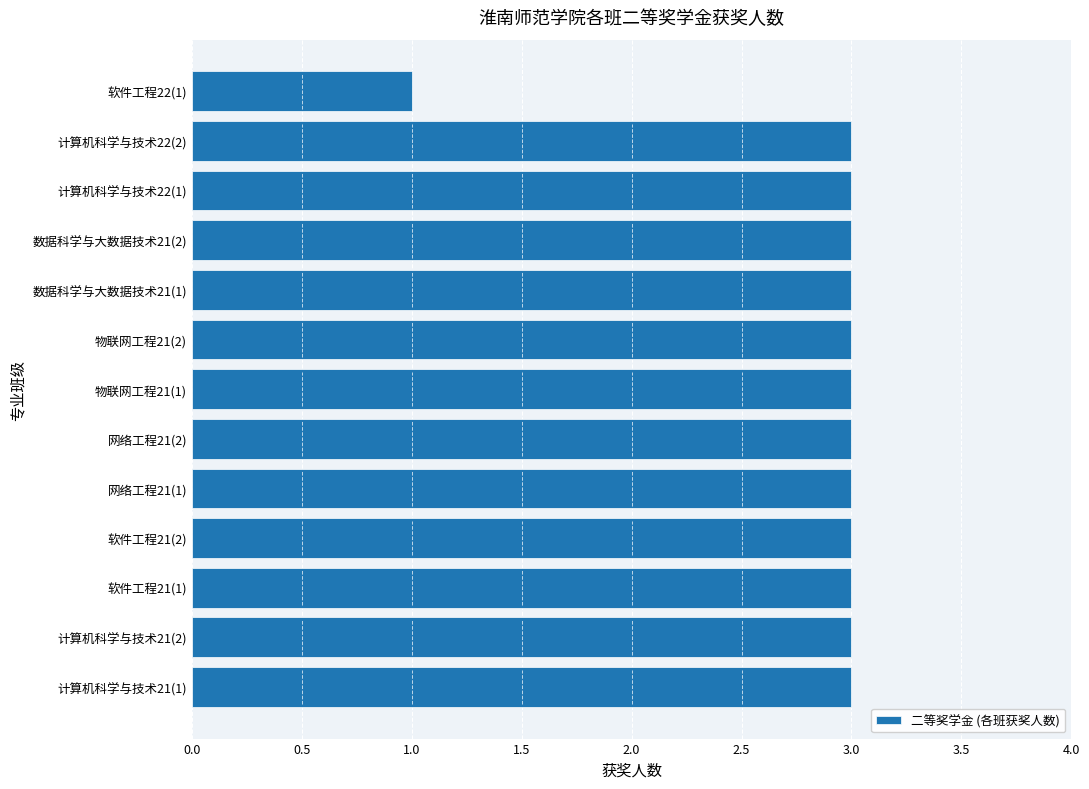

The chart shows a value of 1 at 网络工程21(2). True or false?

False